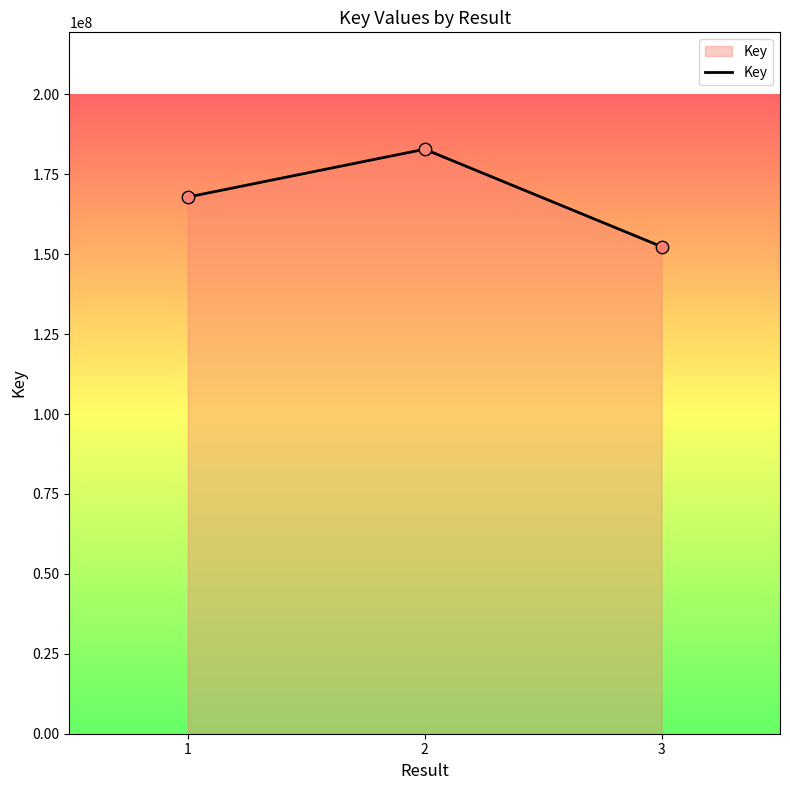

Between 2 and 1, which is larger?

2